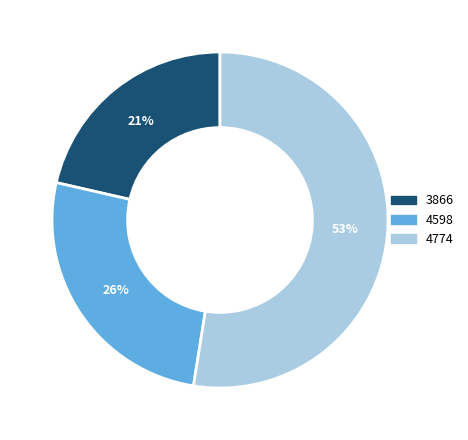

Does 4598 represent more than half of the total?

No